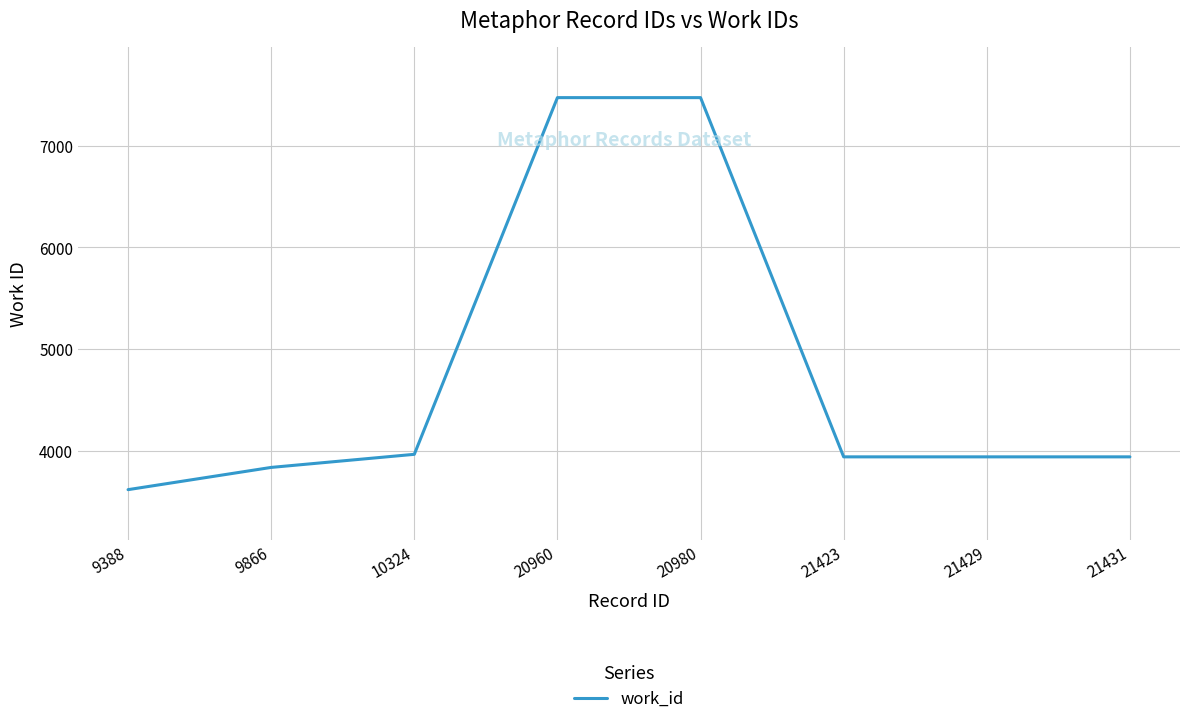

What is the difference between the second highest and minimum values?

3861